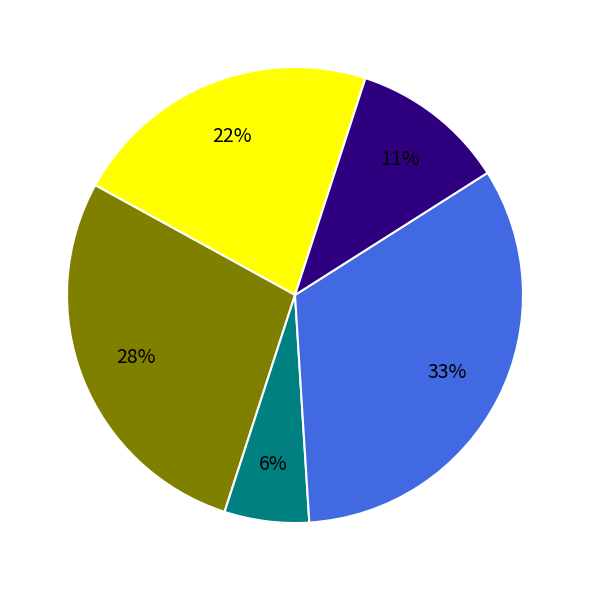

To the nearest percent, what is the difference between the largest and smallest slice percentages?

27%